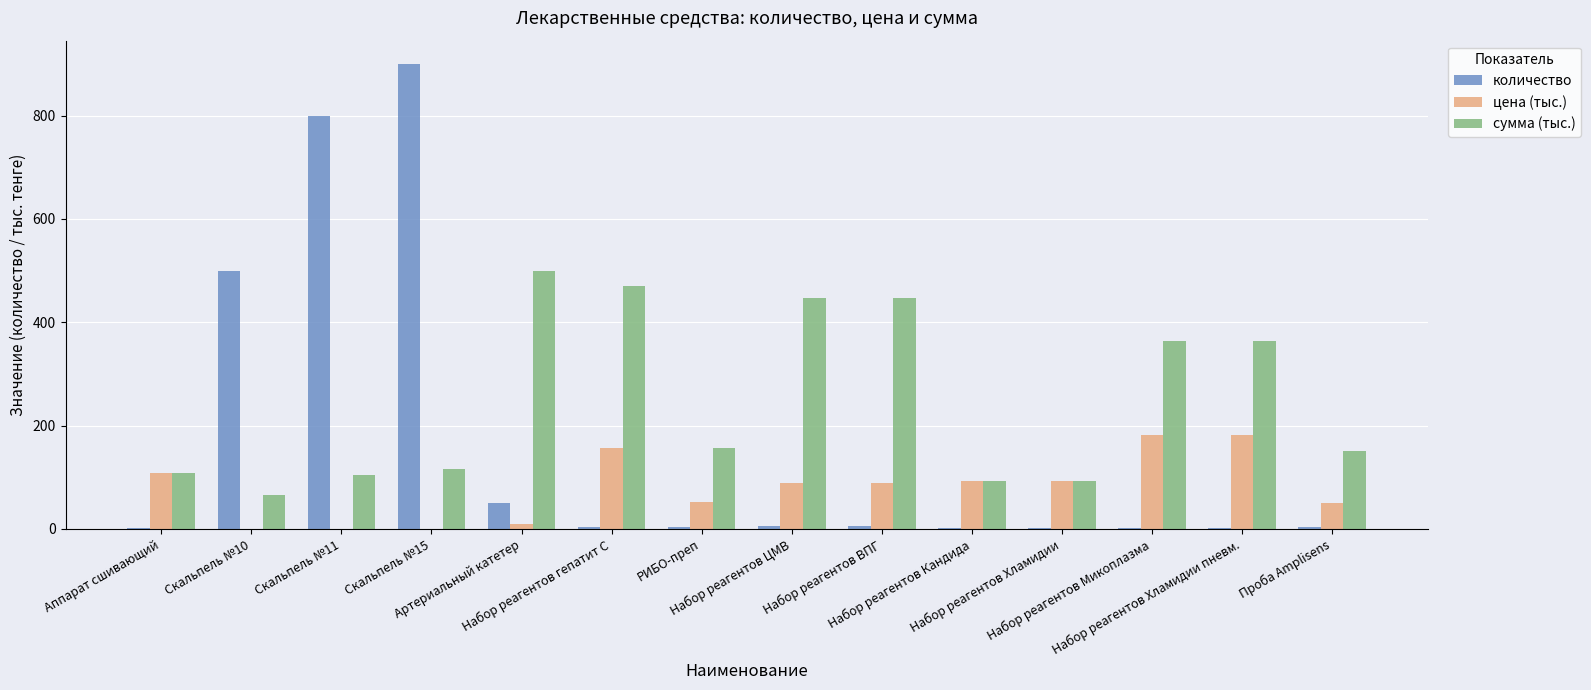

What is the sum of all количество values?

2276.0